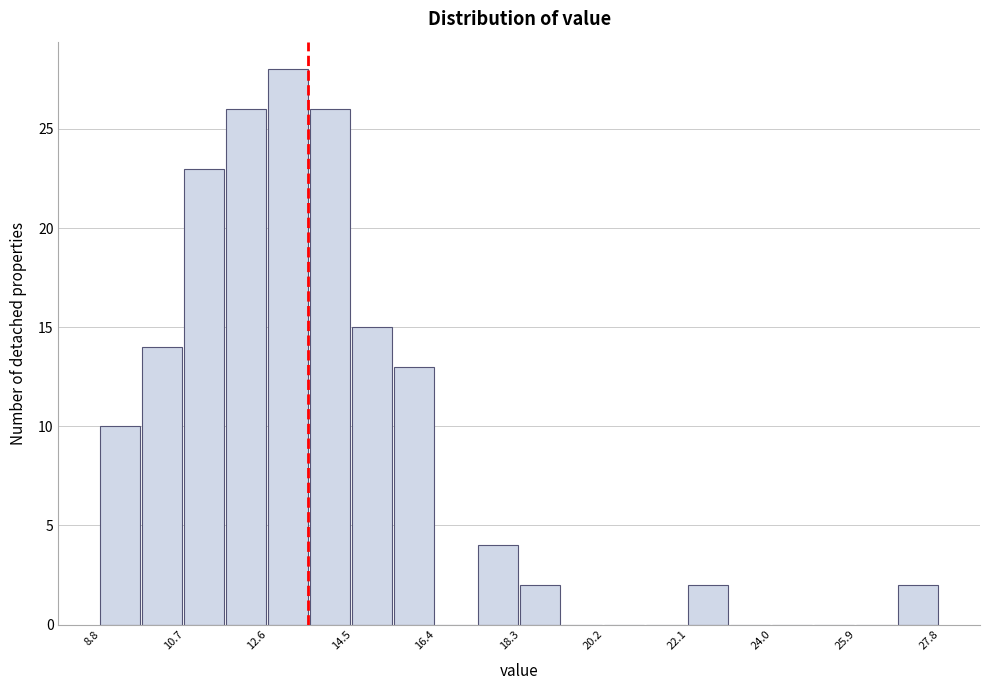

What is the height of the bar covering 18.4 to 19.2 on the x-axis? Neither the bar edges nor the heights are printed on the chart, so give them approximately, as read against the axes.

2